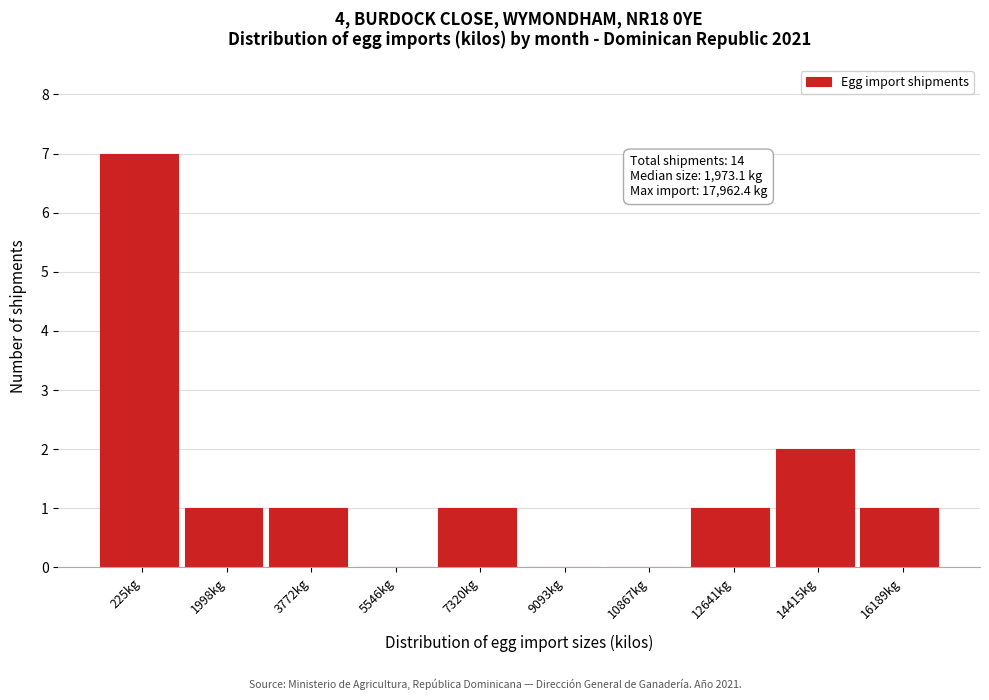

Reading left to right, transcribe all the data shown in this chart.

225kg=7	1998kg=1	3772kg=1	5546kg=0	7320kg=1	9093kg=0	10867kg=0	12641kg=1	14415kg=2	16189kg=1